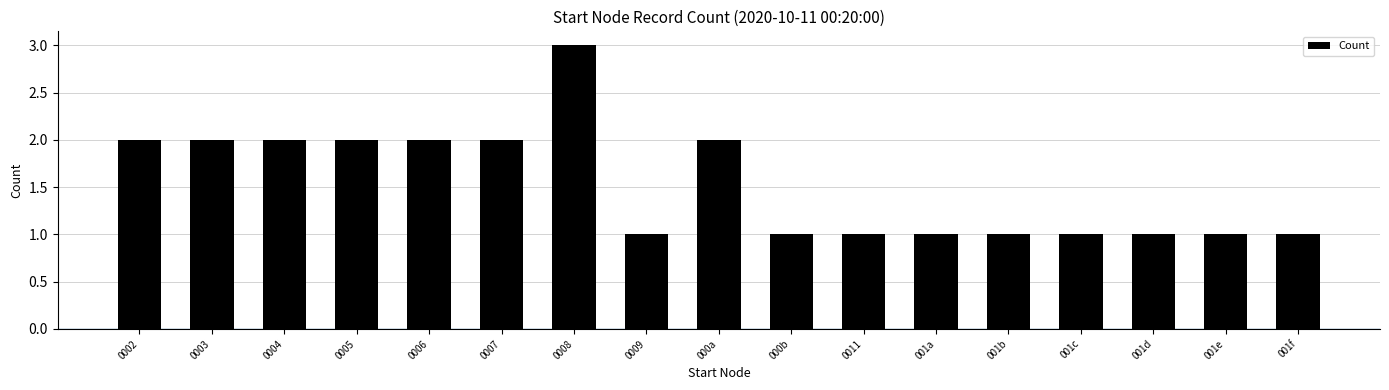

Does the chart contain stacked bars?

No